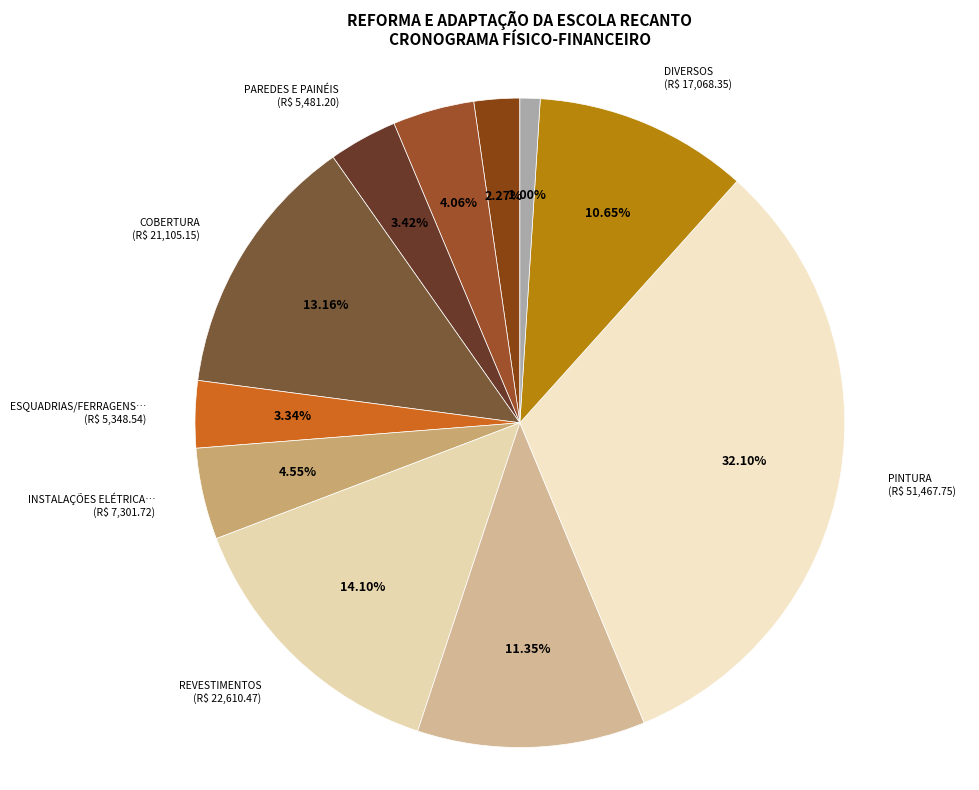

How many slices are in this pie chart?

11